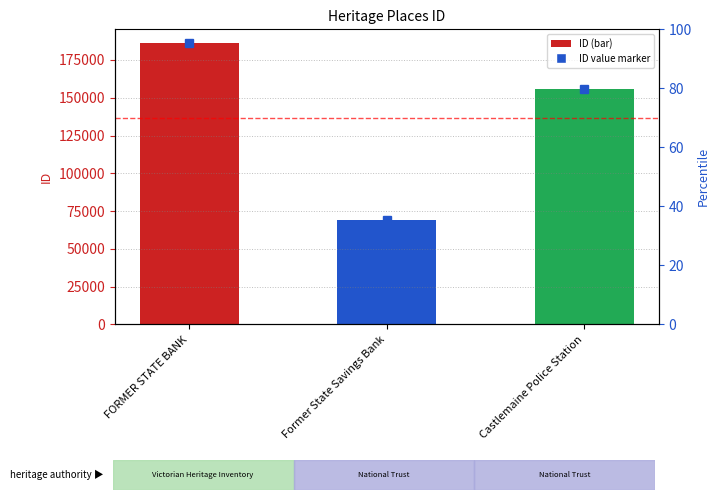

List the labels in order of value, smallest first.

Former State Savings Bank, Castlemaine Police Station, FORMER STATE BANK